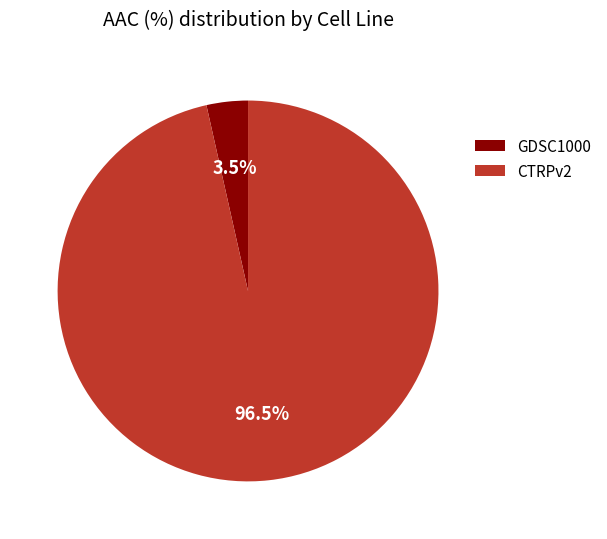

To the nearest percent, what is the difference between the largest and smallest slice percentages?

93%